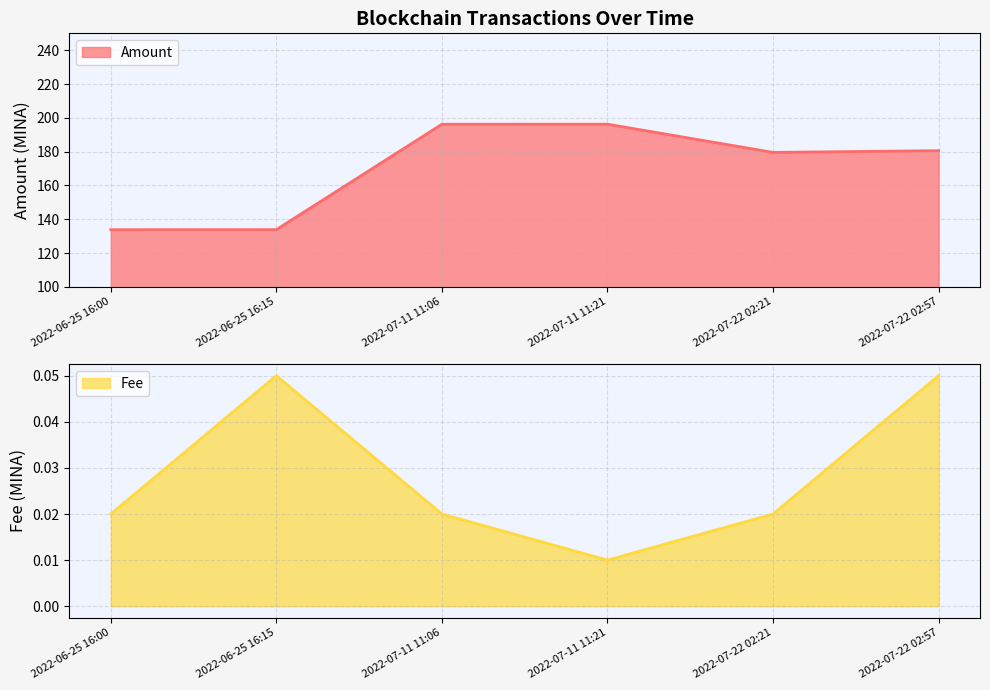

What is the average value of the Amount series?

170.1